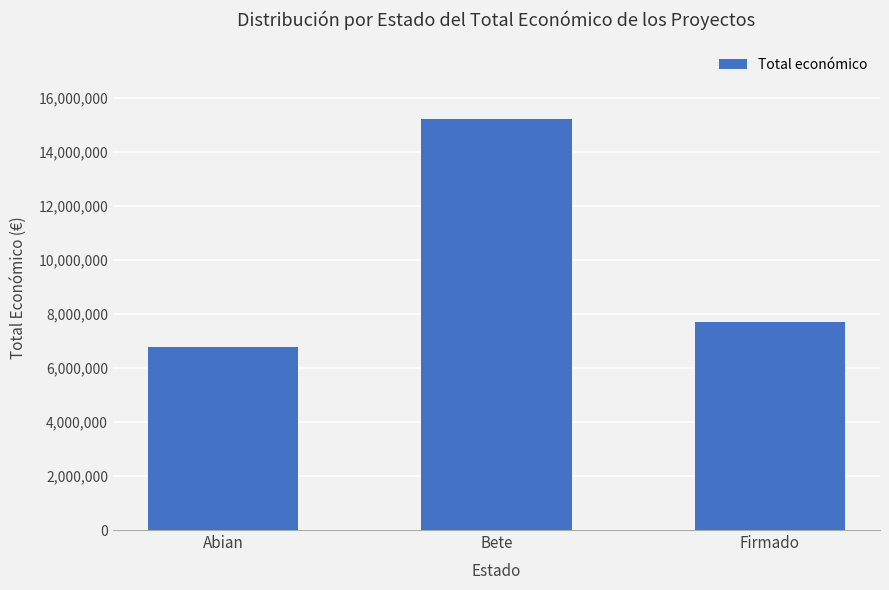

What is the label of the 1st bar from the left?

Abian